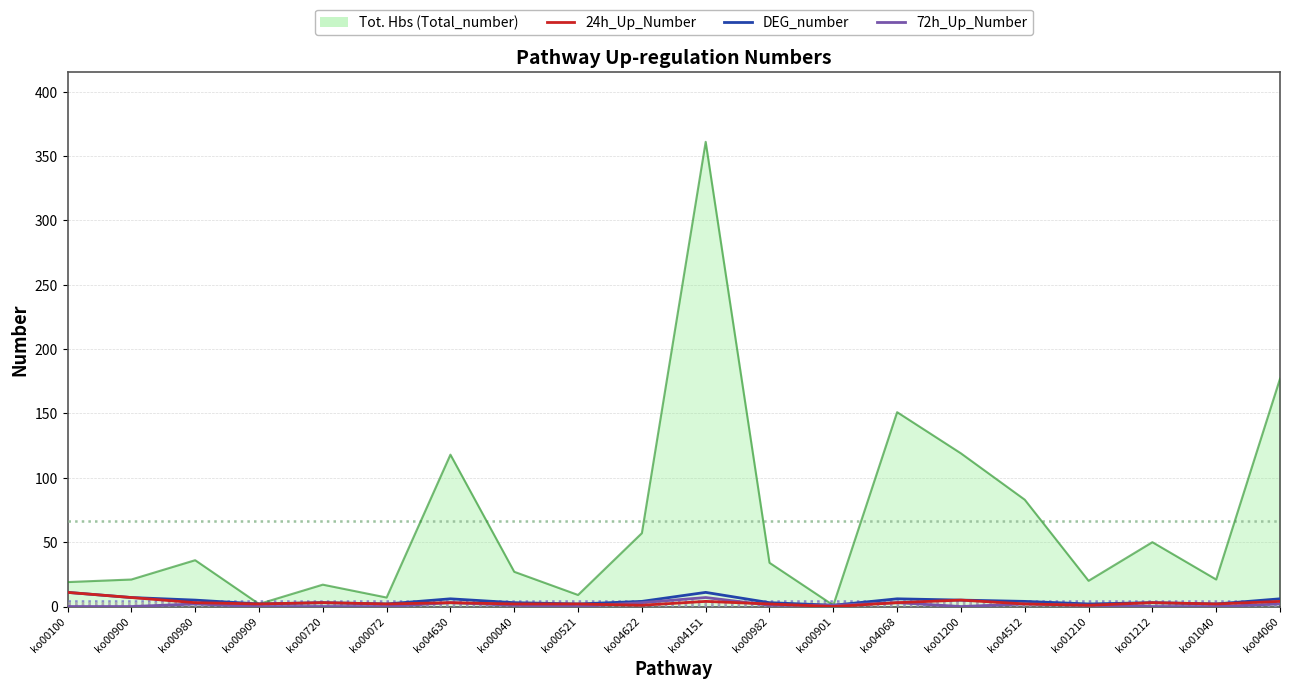

At which category is the sum across all series the highest?

ko04151